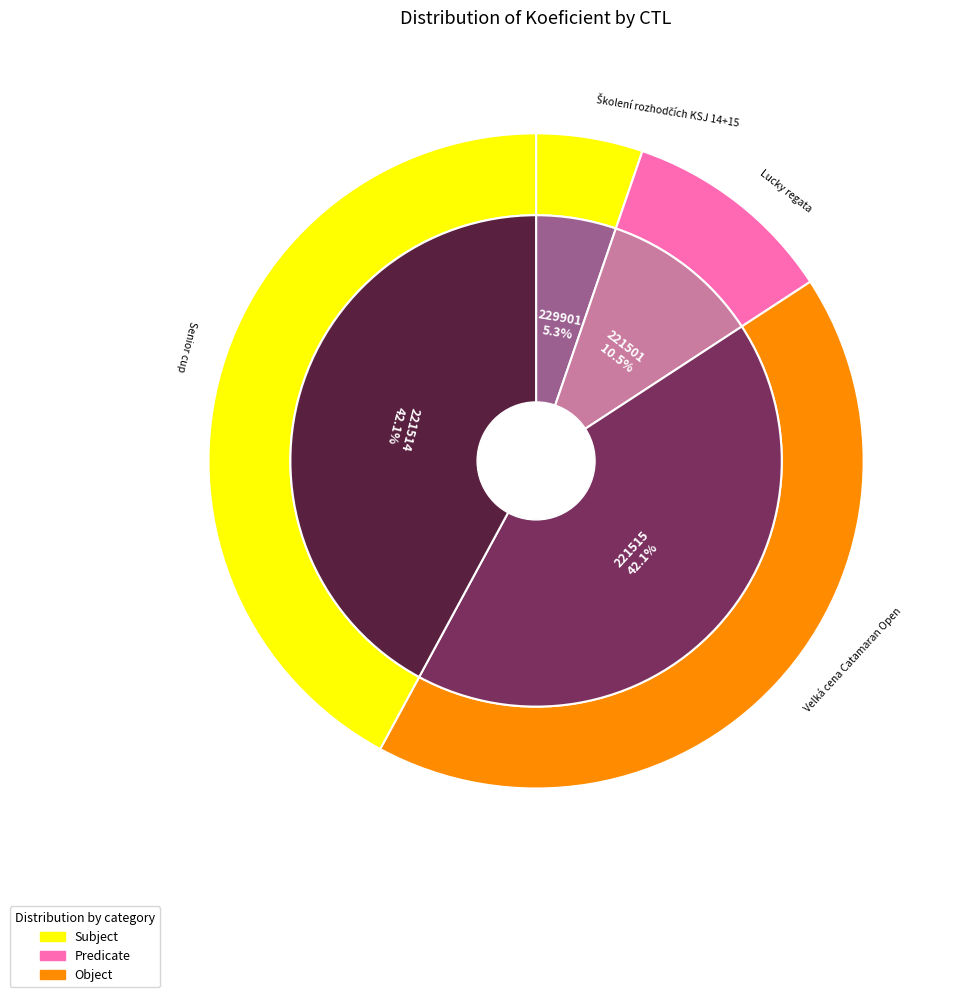

To the nearest percent, what is the difference between the largest and smallest slice percentages?

37%